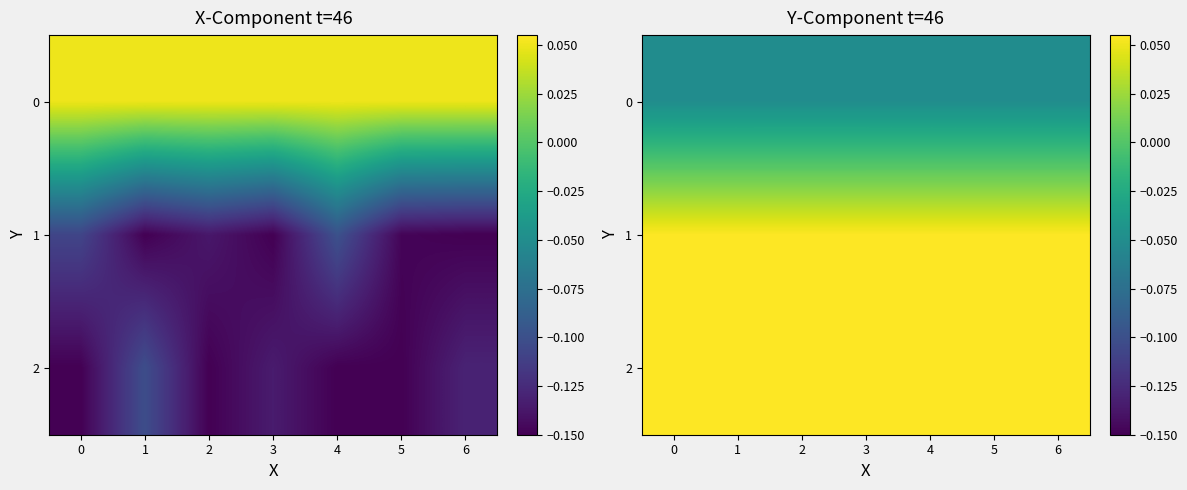

How many distinct data groups are displayed?

3